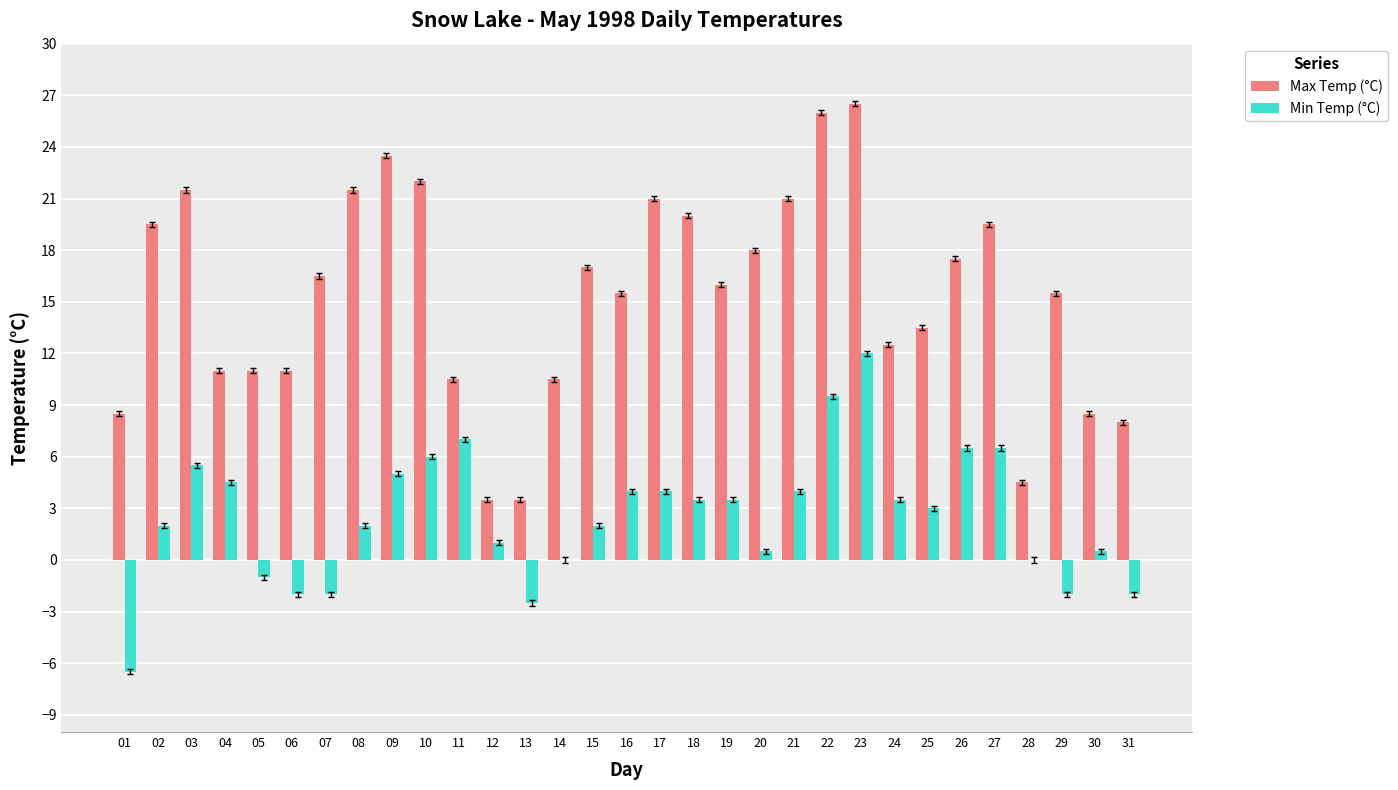

How many distinct data groups are displayed?

2